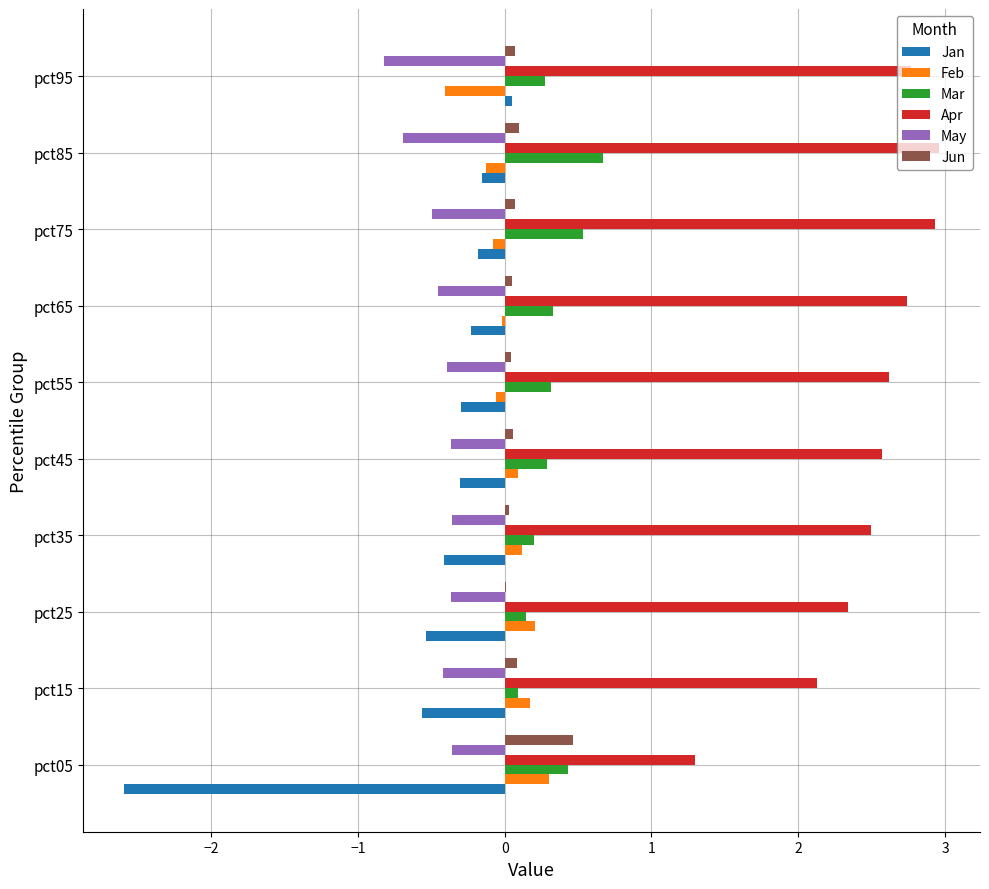

Is it true that Mar equals 0.2 at pct35?

True